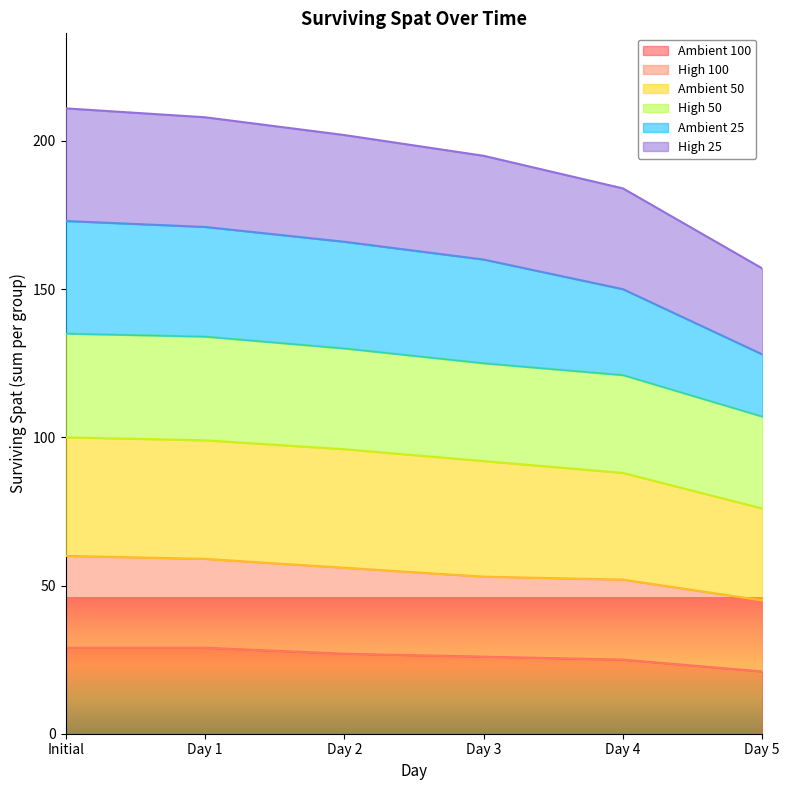

What is the total value across all series at Initial?

211